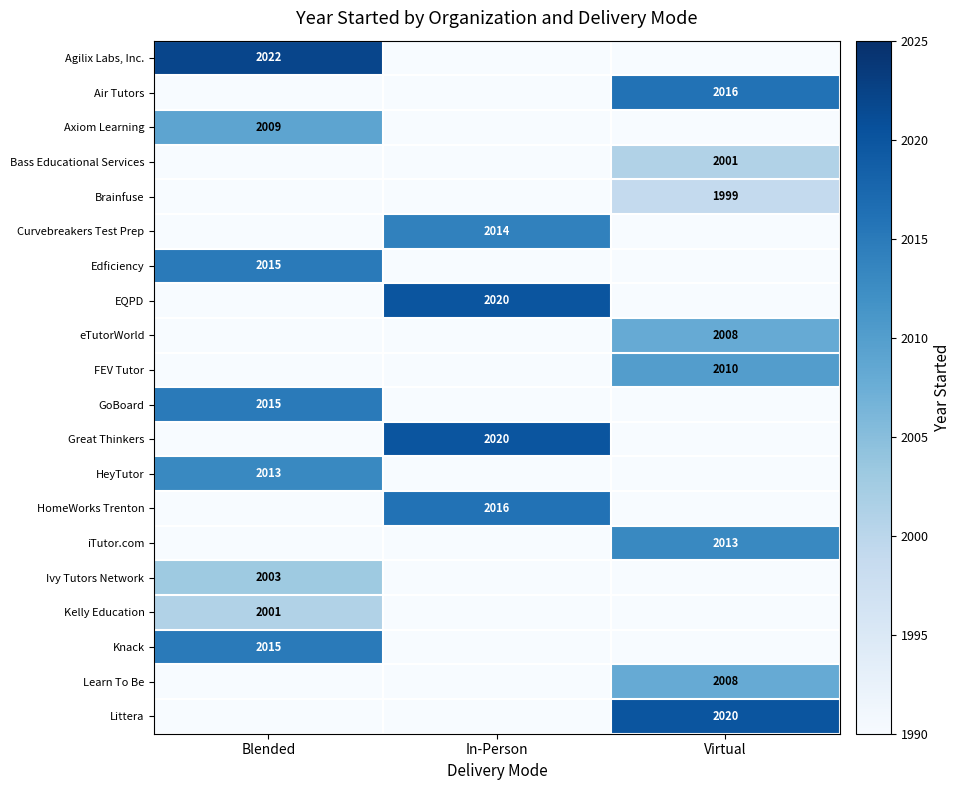

The Edficiency series shows 3484 at Blended. True or false?

False